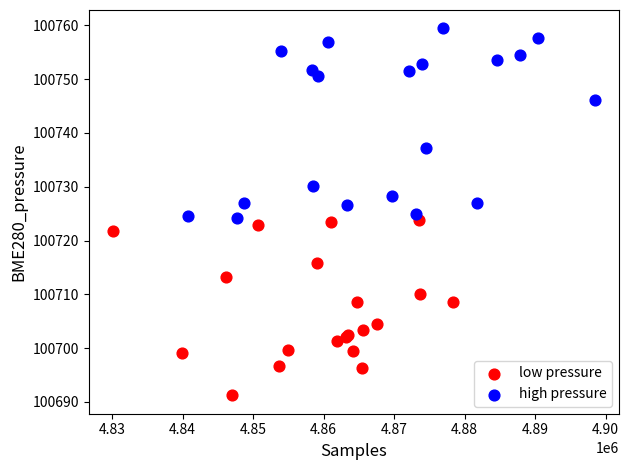

What are all the series names shown in the legend?

low pressure, high pressure